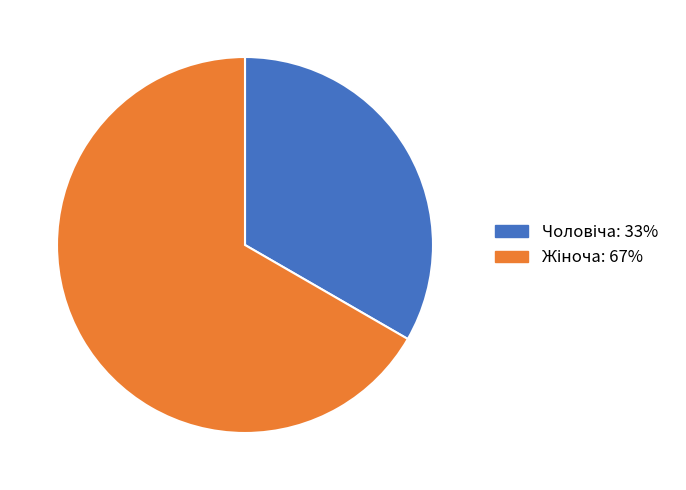

Does any single category account for the majority?

Yes